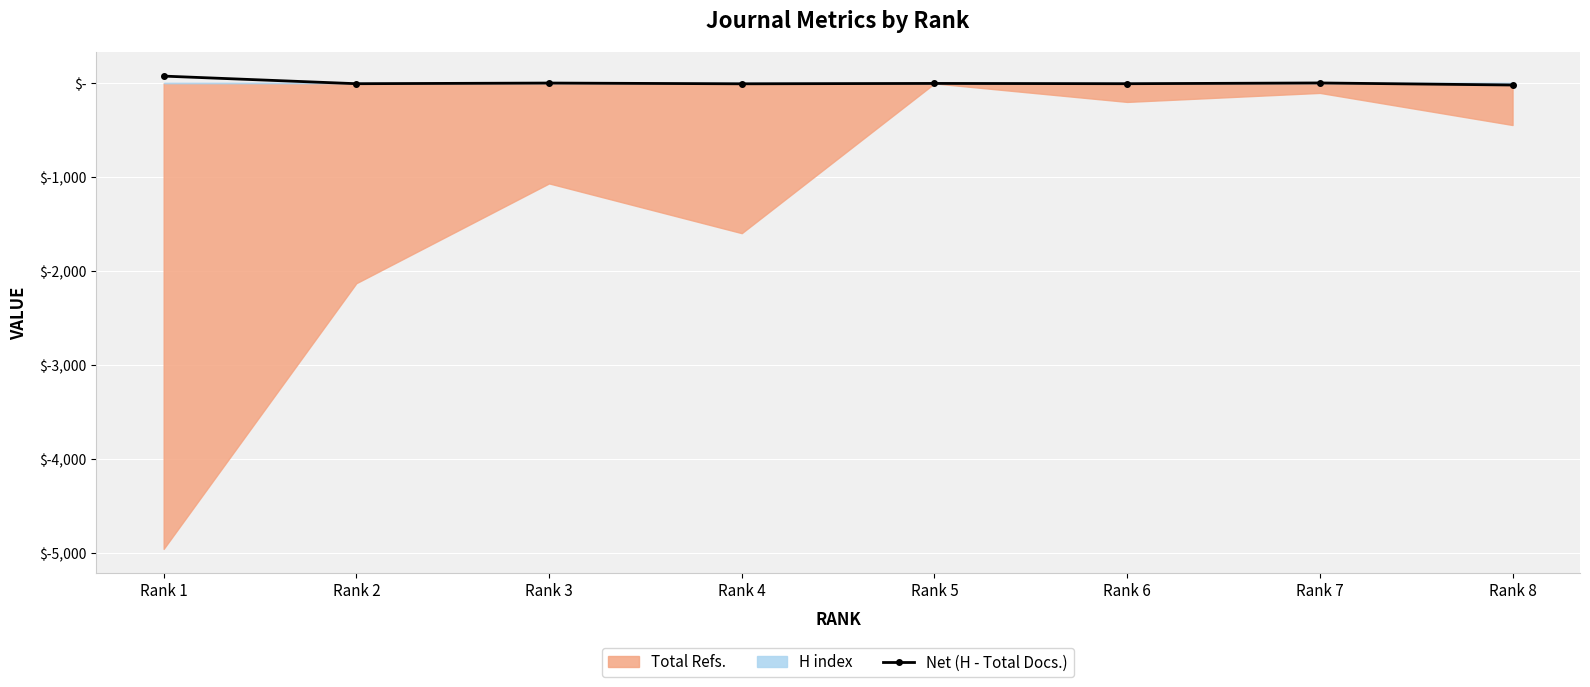

How many positive values are there?

3